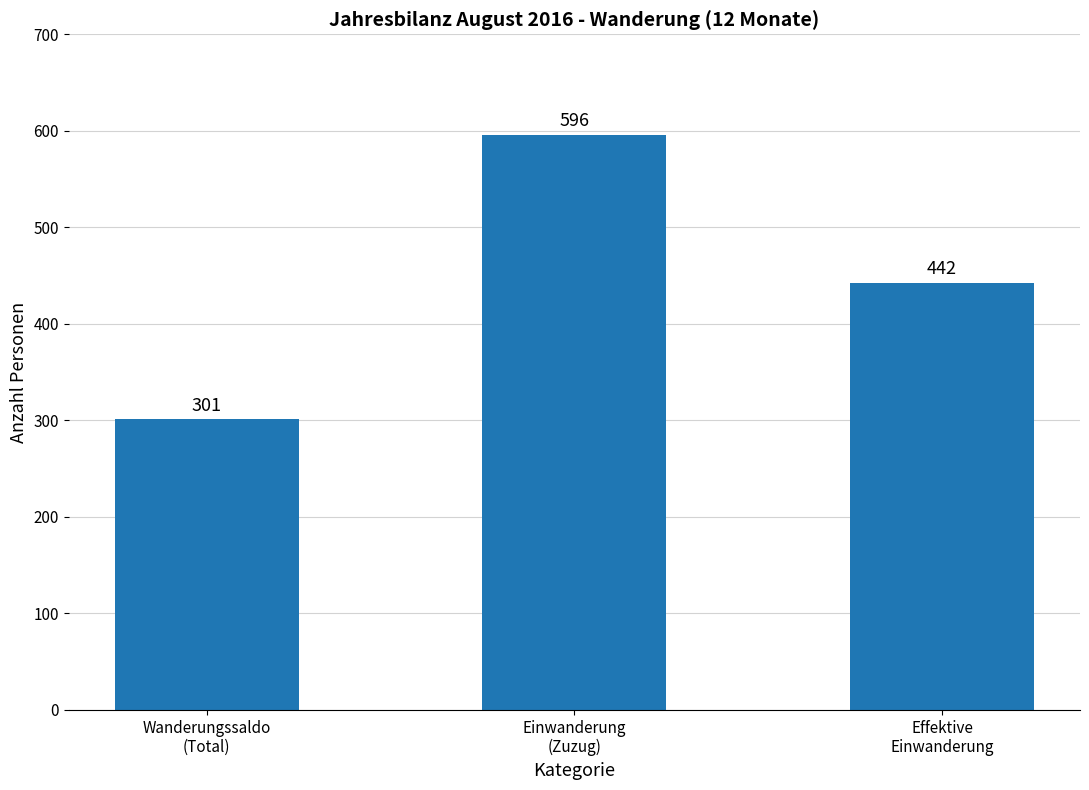

Count the number of data series in this chart.

1